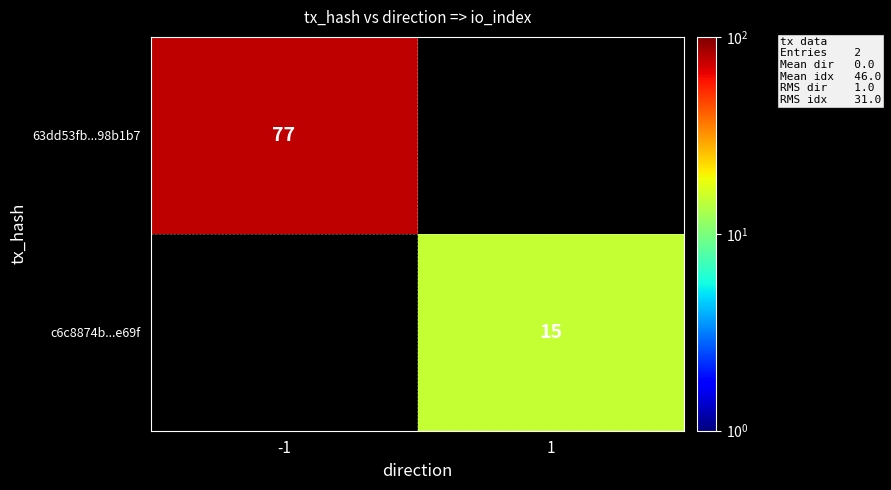

Is it true that c6c8874b...e69f equals 4 at 1?

False